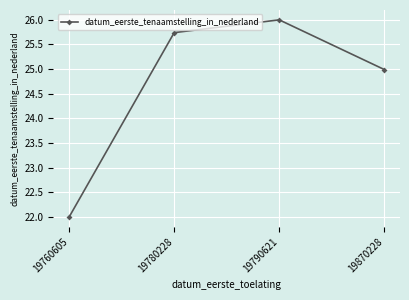

What is the smallest value displayed?

22.0